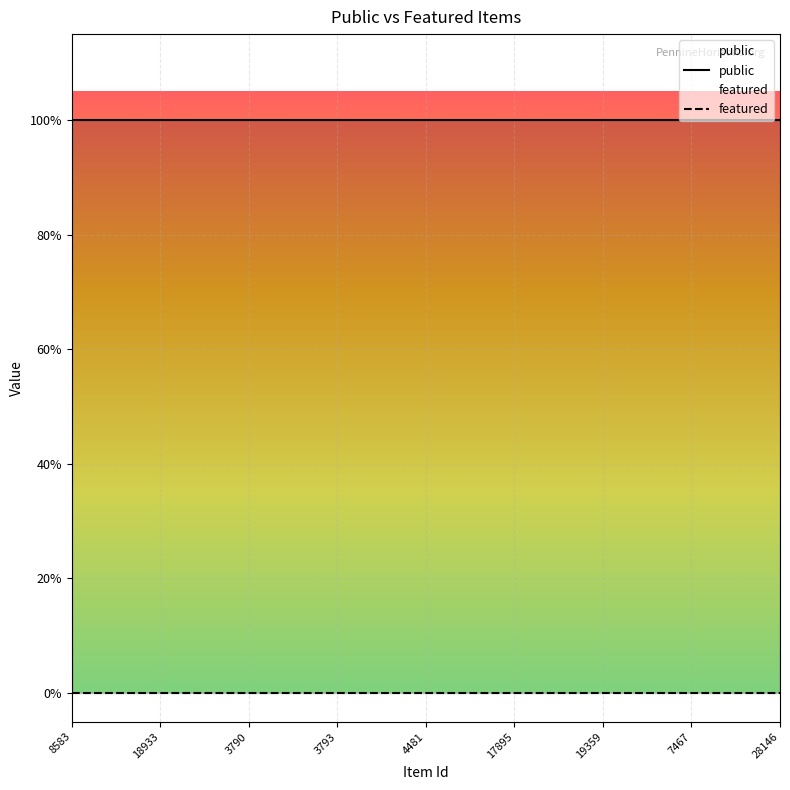

True or false: public and featured cross at least once.

False